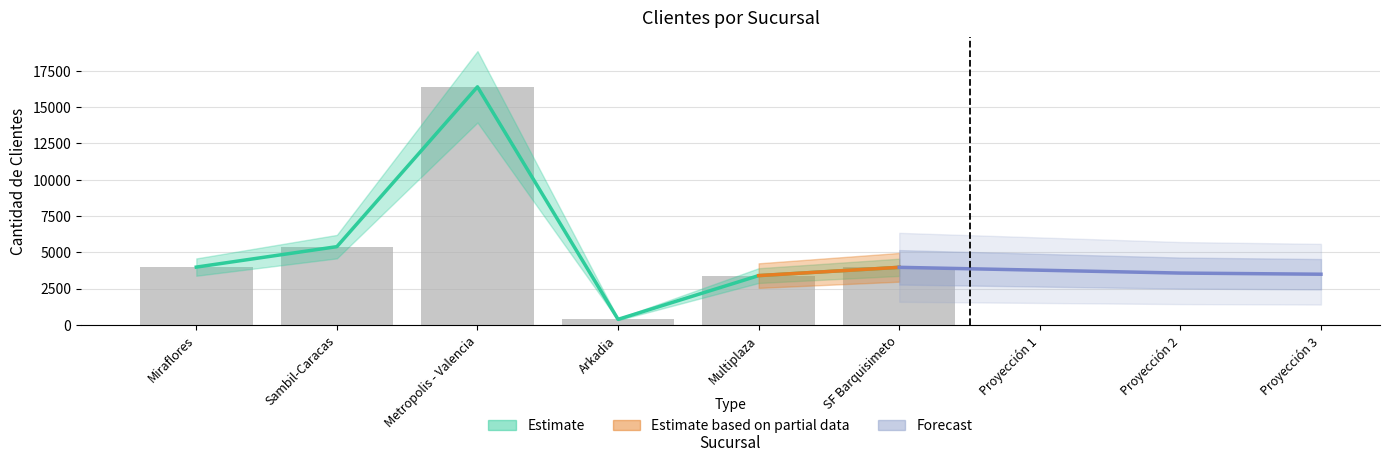

At which category does the chart reach its minimum across all series?

Arkadia